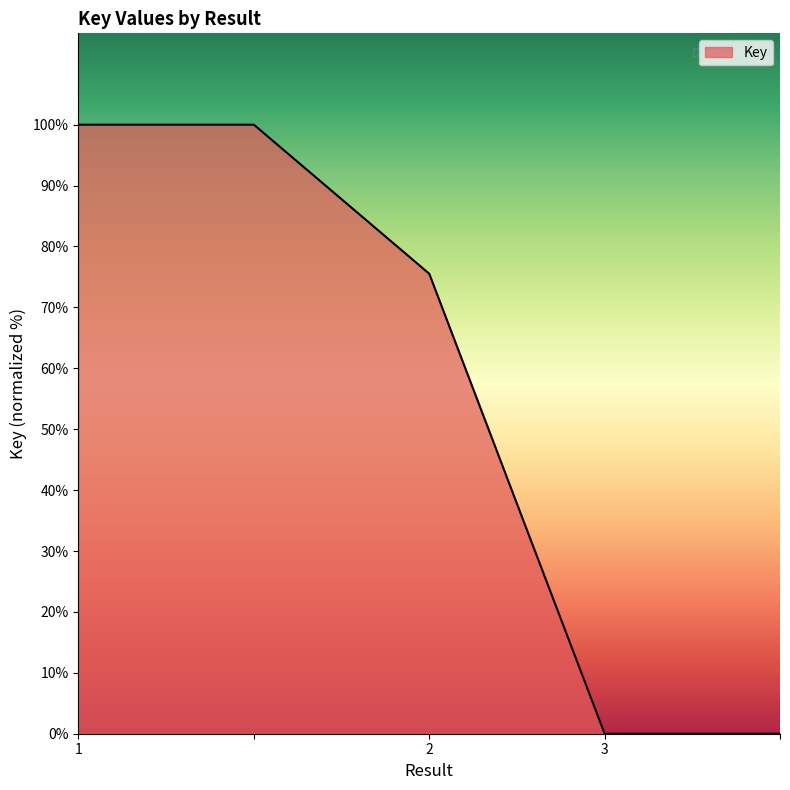

What is the greatest value displayed?

100.0